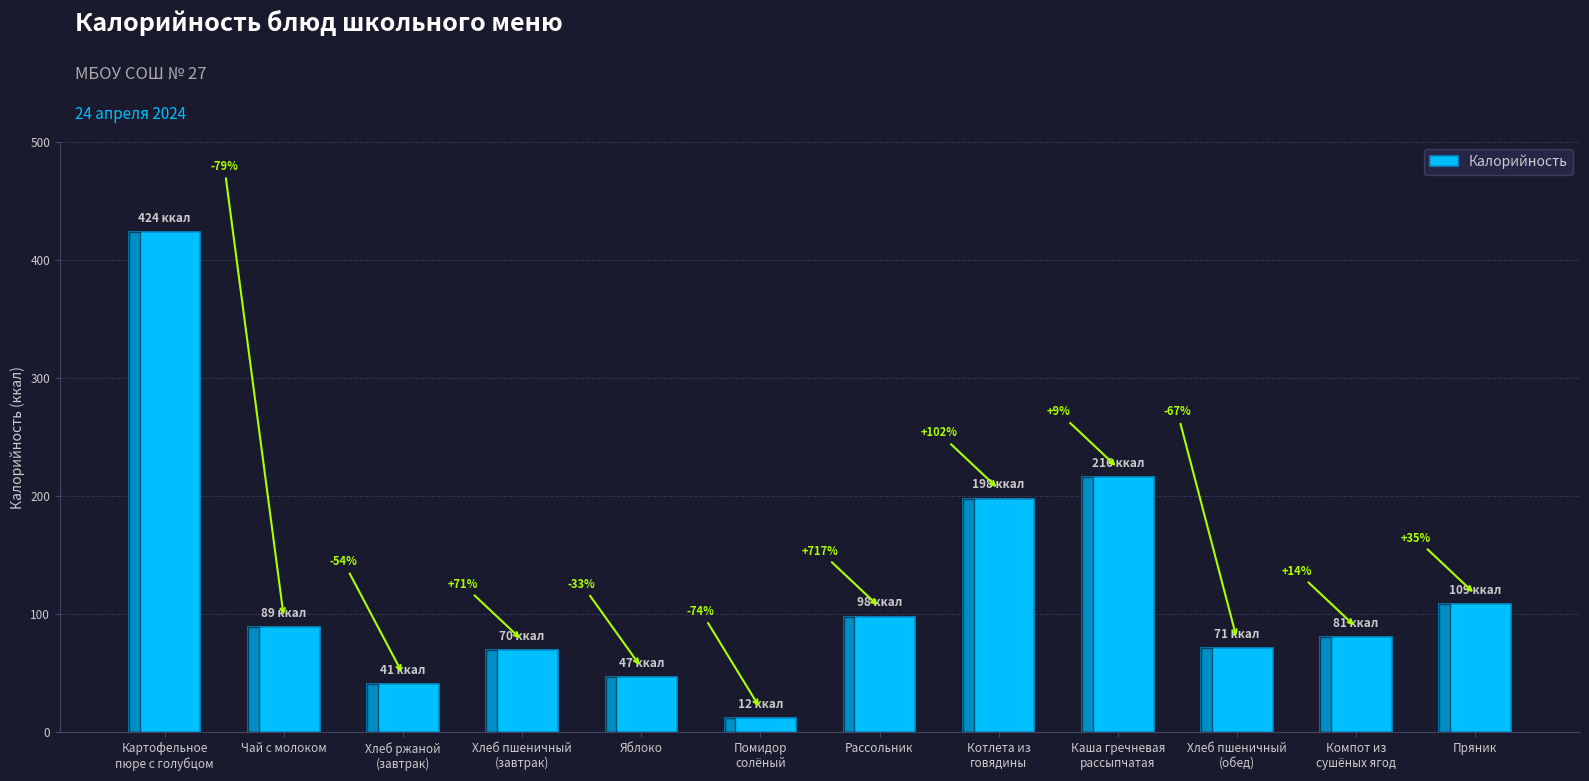

What is the difference between the values at Пряник and Помидор
солёный?

97